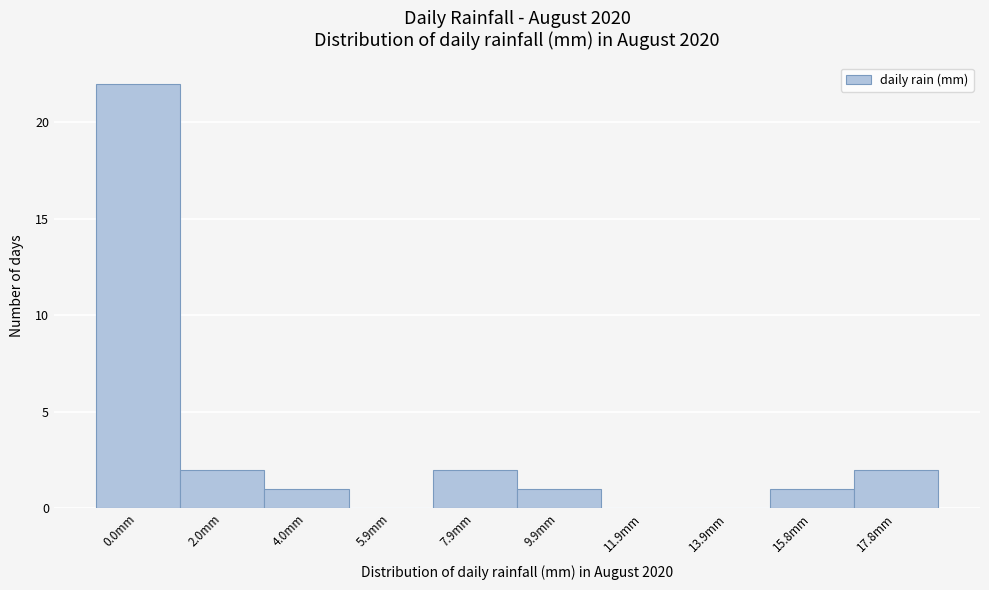

Reading right to left, transcribe all the data shown in this chart.

17.8mm=2	15.8mm=1	13.9mm=0	11.9mm=0	9.9mm=1	7.9mm=2	5.9mm=0	4.0mm=1	2.0mm=2	0.0mm=22